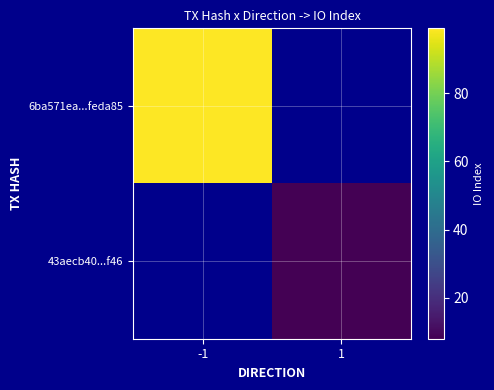

At which category does the chart reach its peak across all series?

-1